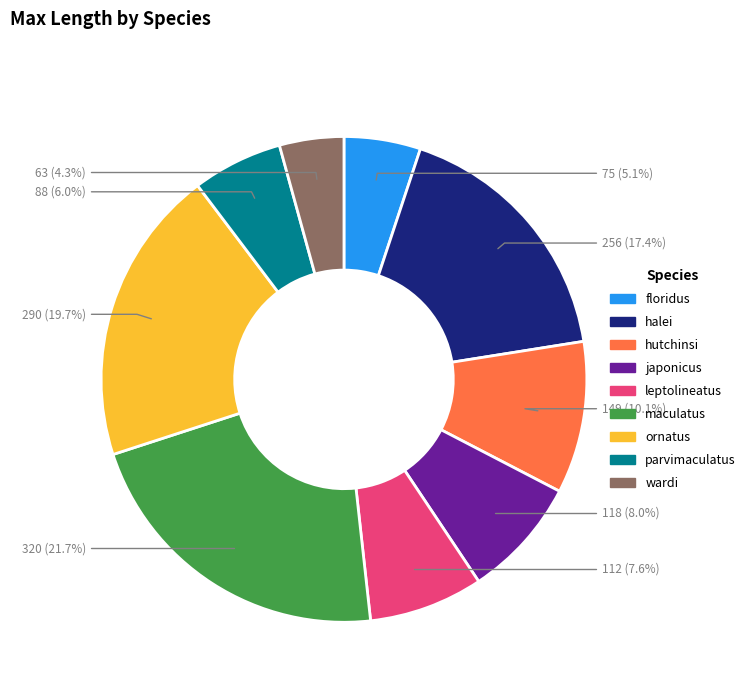

What percentage is the japonicus slice, to the nearest percent?

8%